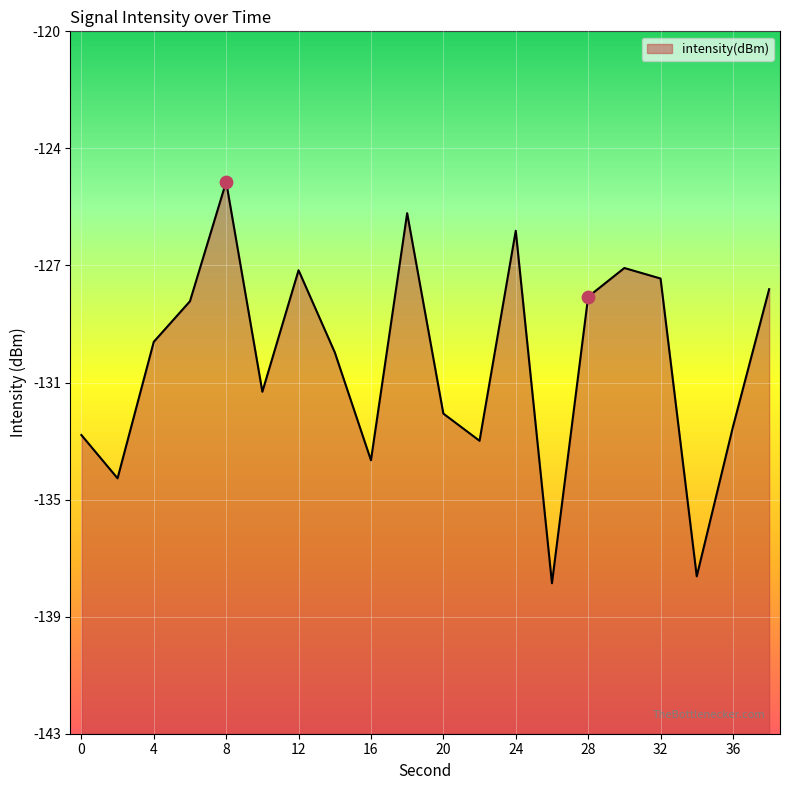

Between 24 and 2, which is larger?

24